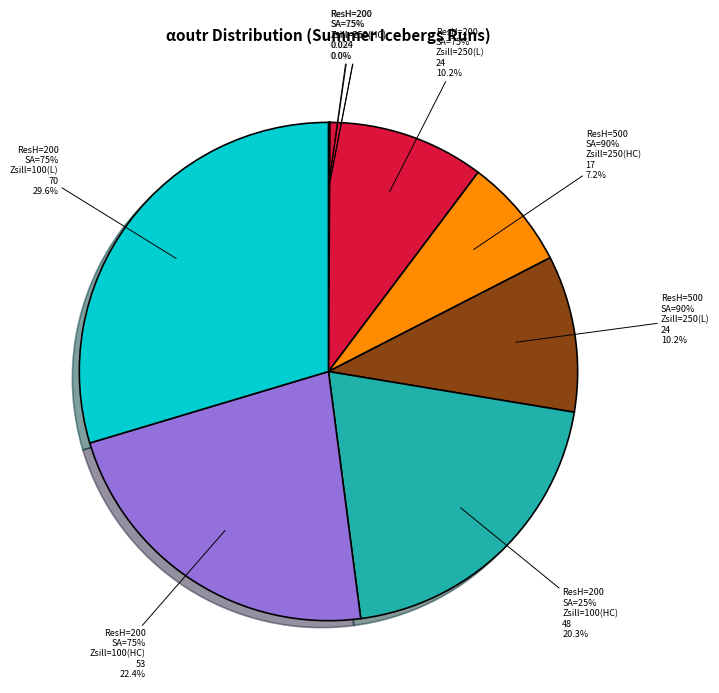

Do ResH=200, SAbergmax=75, Zsill=100(L) and ResH=200, SAbergmax=75, Zsill=250(L) together represent more than half of the pie?

No